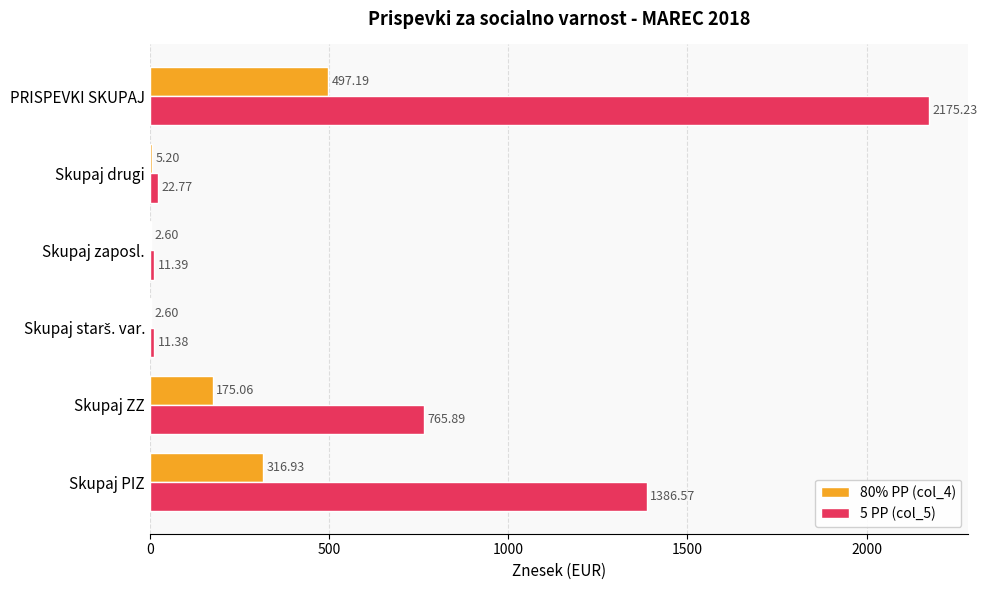

At which label does 5 PP (col_5) reach its peak?

PRISPEVKI SKUPAJ